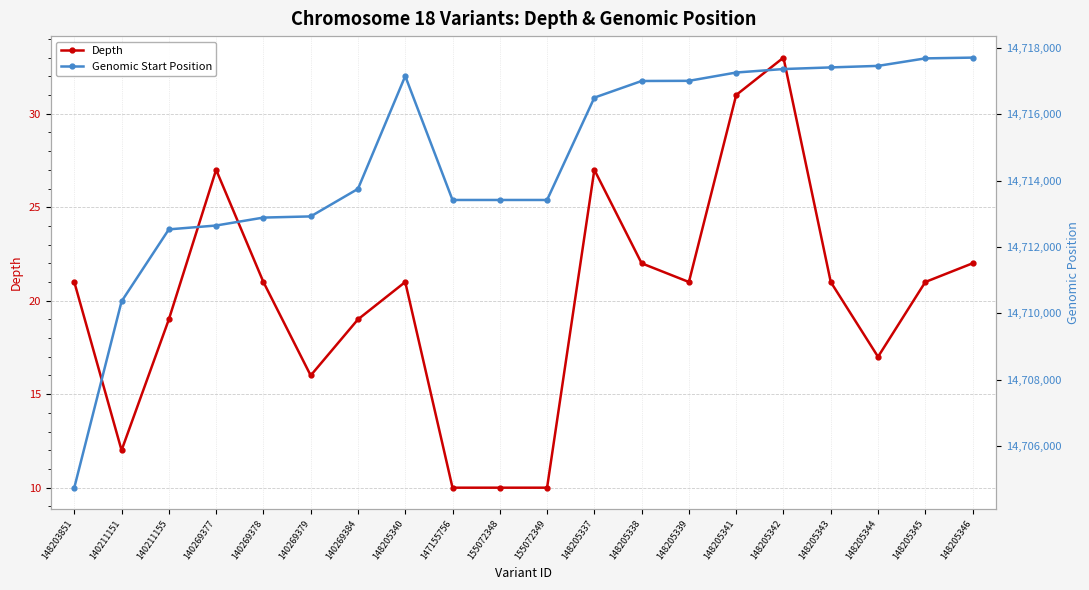

Reading right to left, what are all the values shown in this chart?

Depth: 22	21	17	21	33	31	21	22	27	10	10	10	21	19	16	21	27	19	12	21
Genomic Start Position: 14717701	14717678	14717452	14717406	14717357	14717252	14717002	14716997	14716496	14713414	14713414	14713414	14717145	14713748	14712919	14712884	14712645	14712529	14710361	14704750